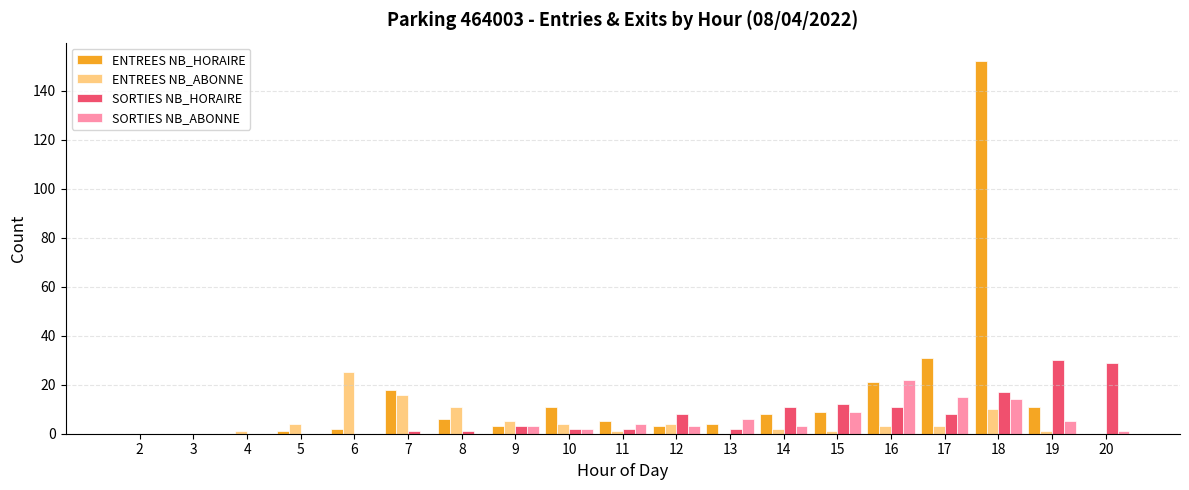

Is it true that ENTREES NB_HORAIRE equals 11 at 10?

True